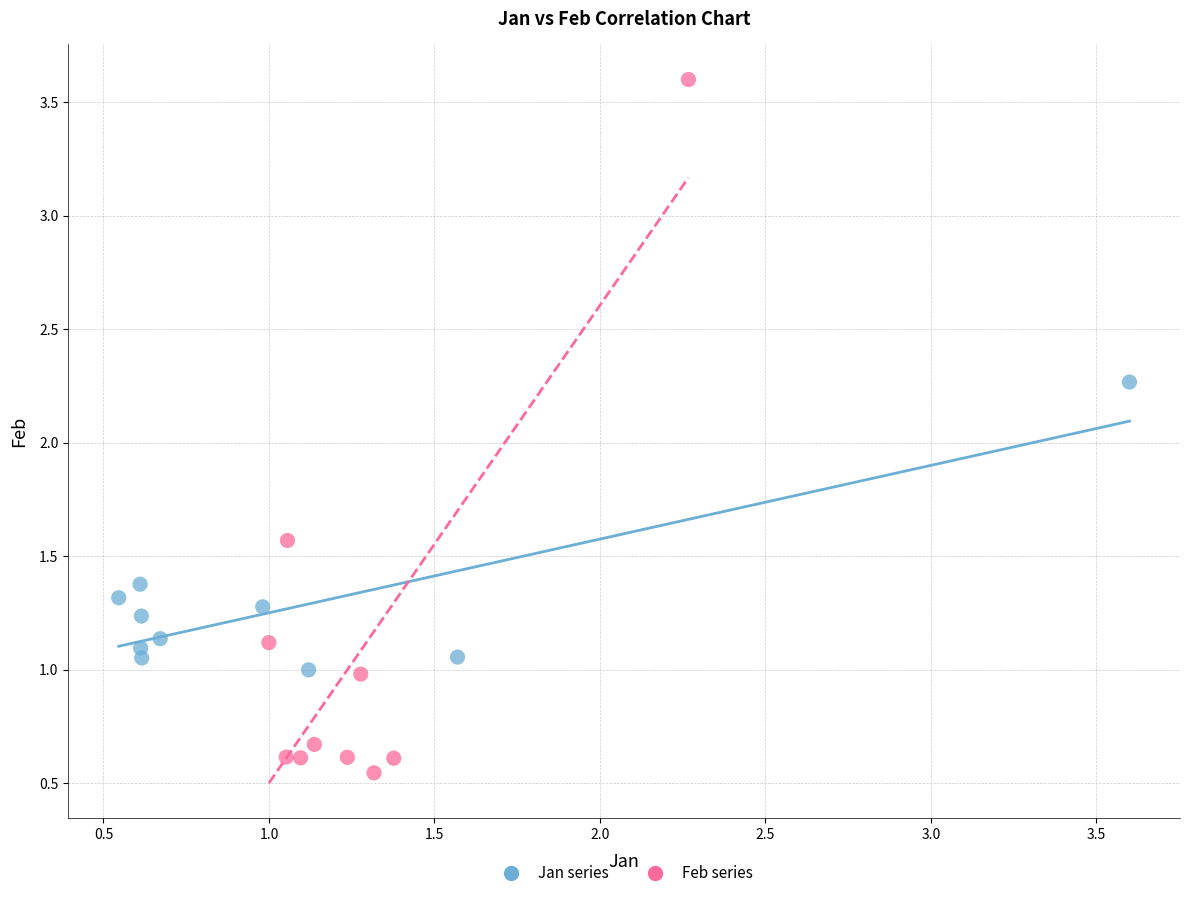

What are all the series names shown in the legend?

Jan series, Feb series